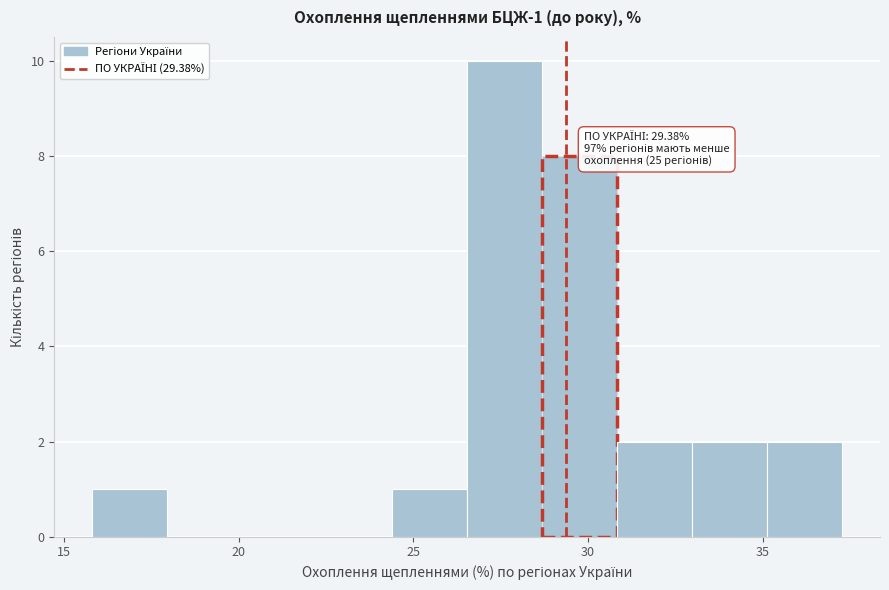

Which range on the x-axis has the tallest bar?

26.5 to 28.5